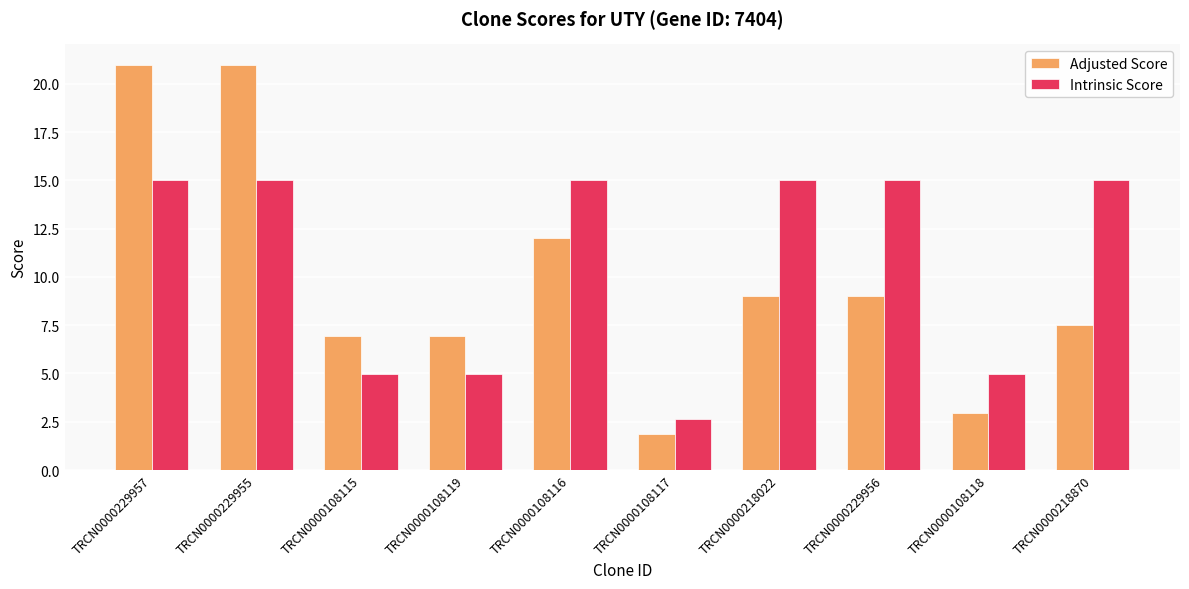

What is the maximum value for Adjusted Score?

21.0